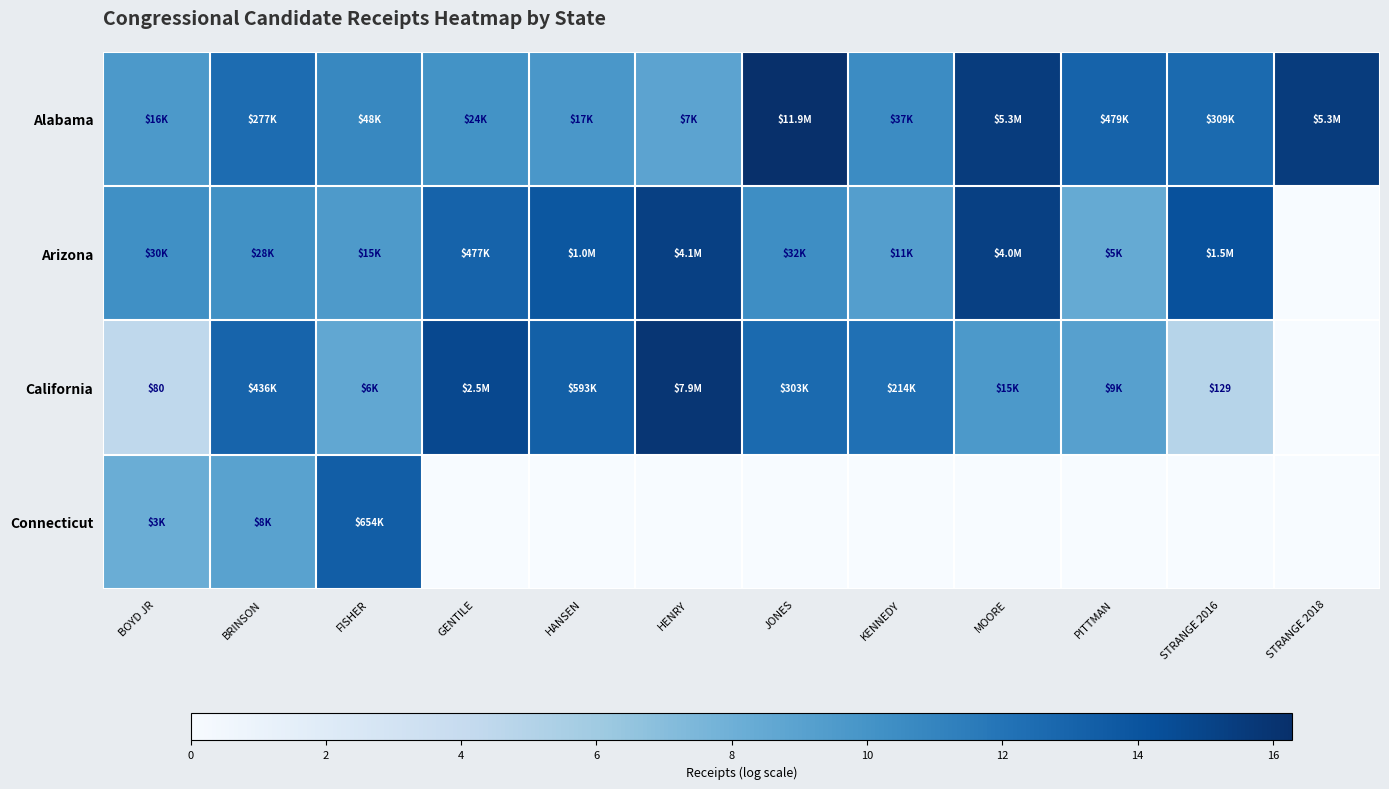

What is the greatest value displayed?

16.3